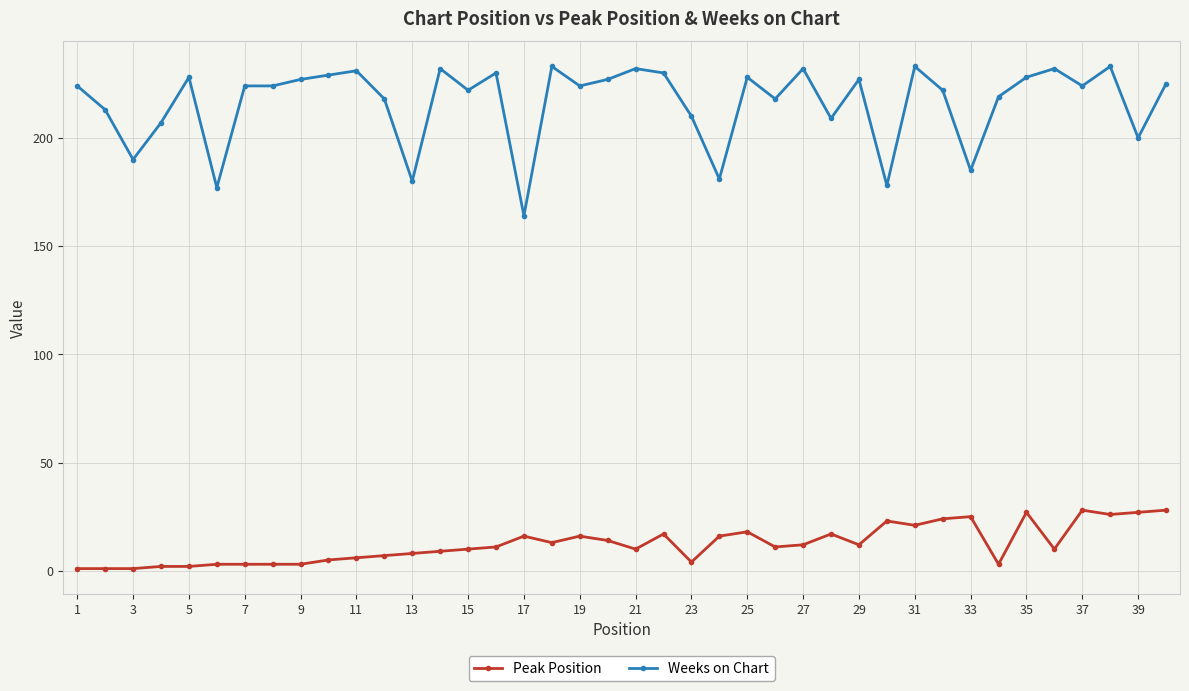

What is the average value of the Peak Position series?

12